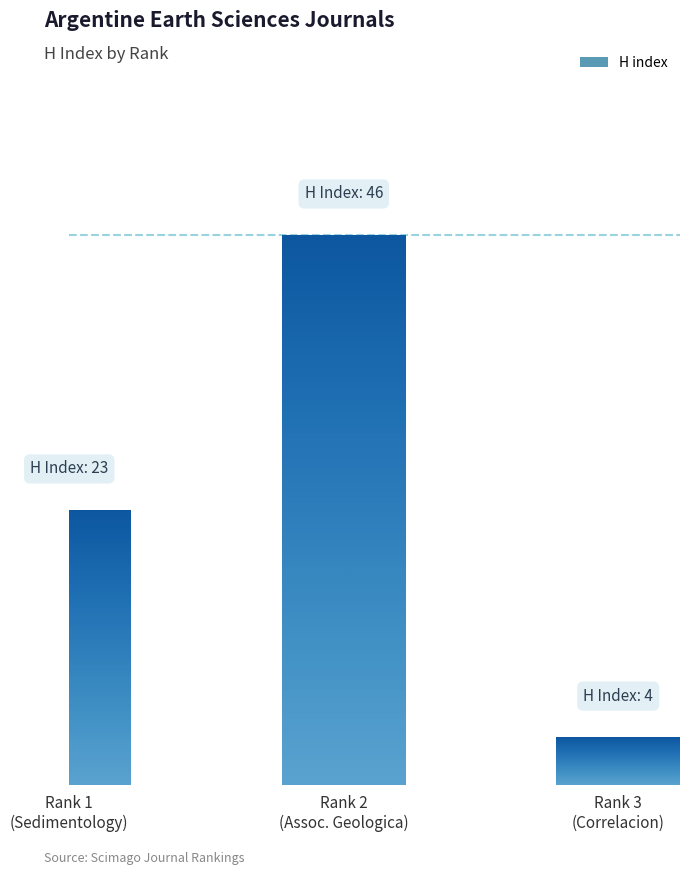

True or false: the data shows 32 at Rank 1
(Sedimentology).

False